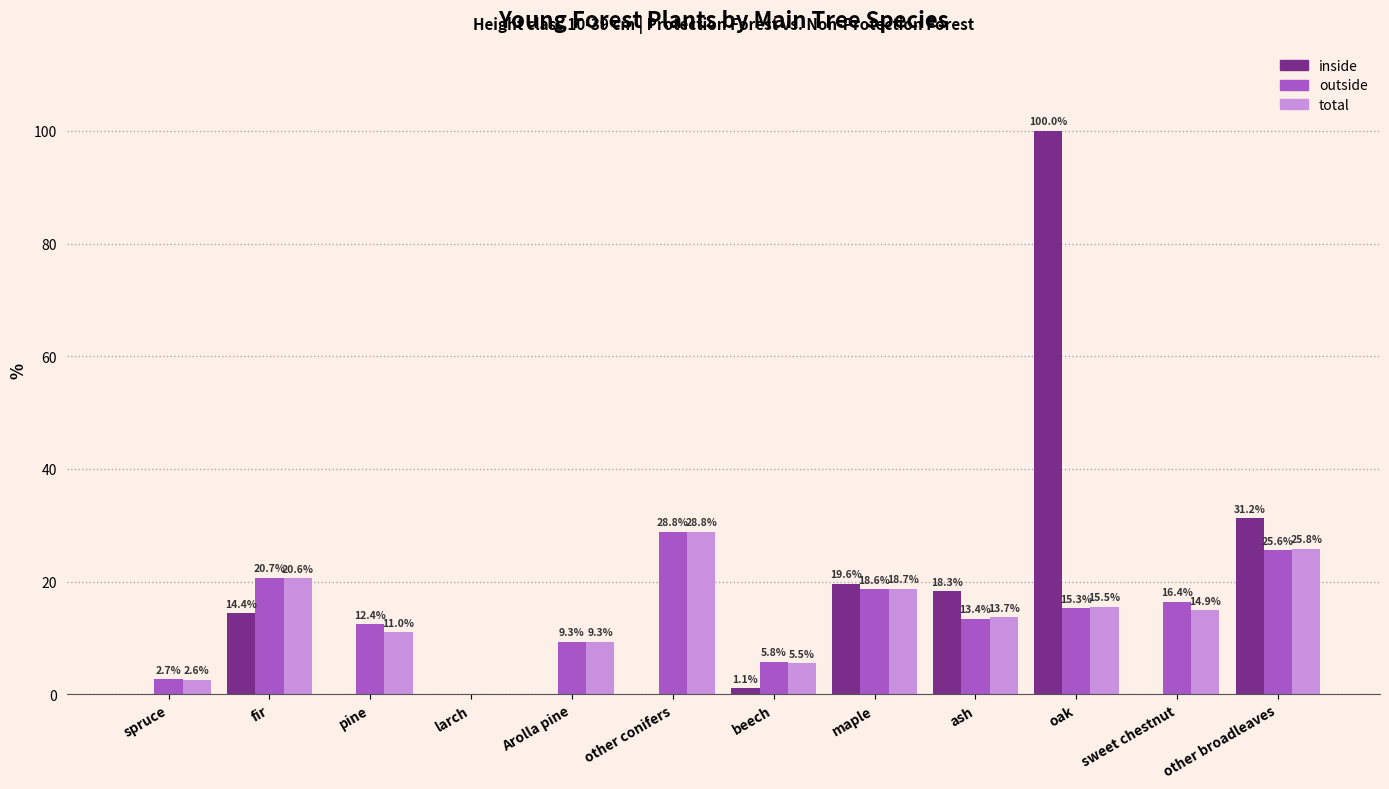

True or false: total has a value of 26.4 at sweet chestnut.

False